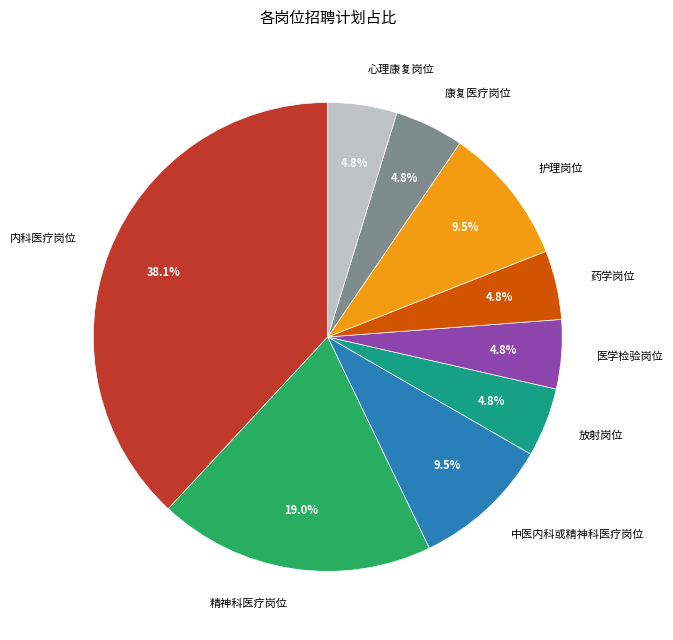

Does 放射岗位 account for over 50% of the chart?

No